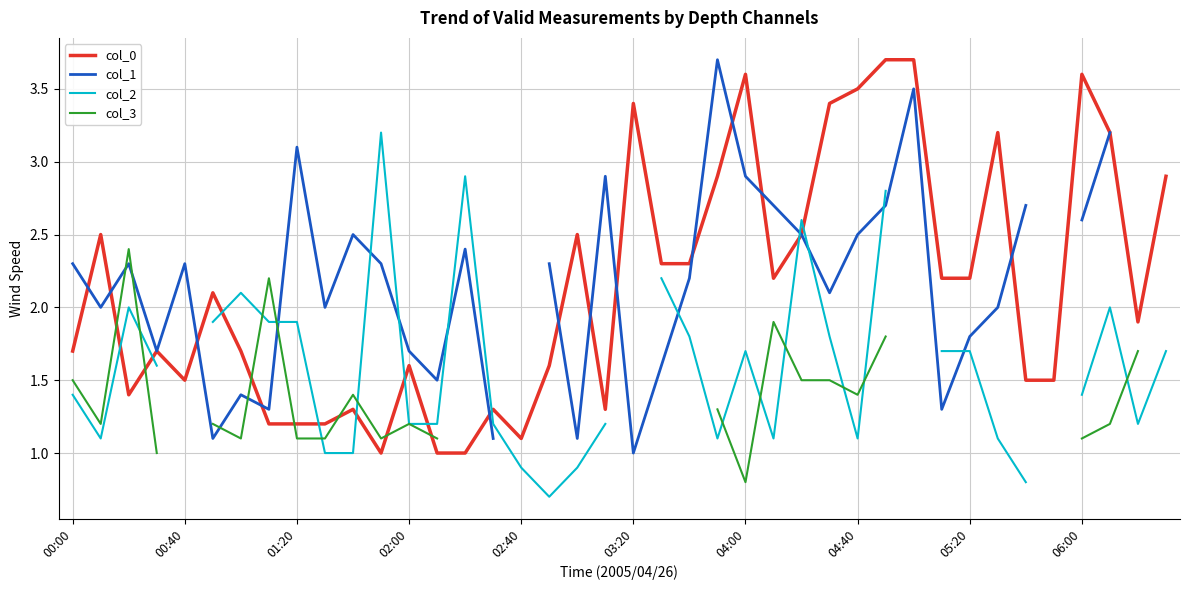

What is the average value of the col_0 series?

2.1